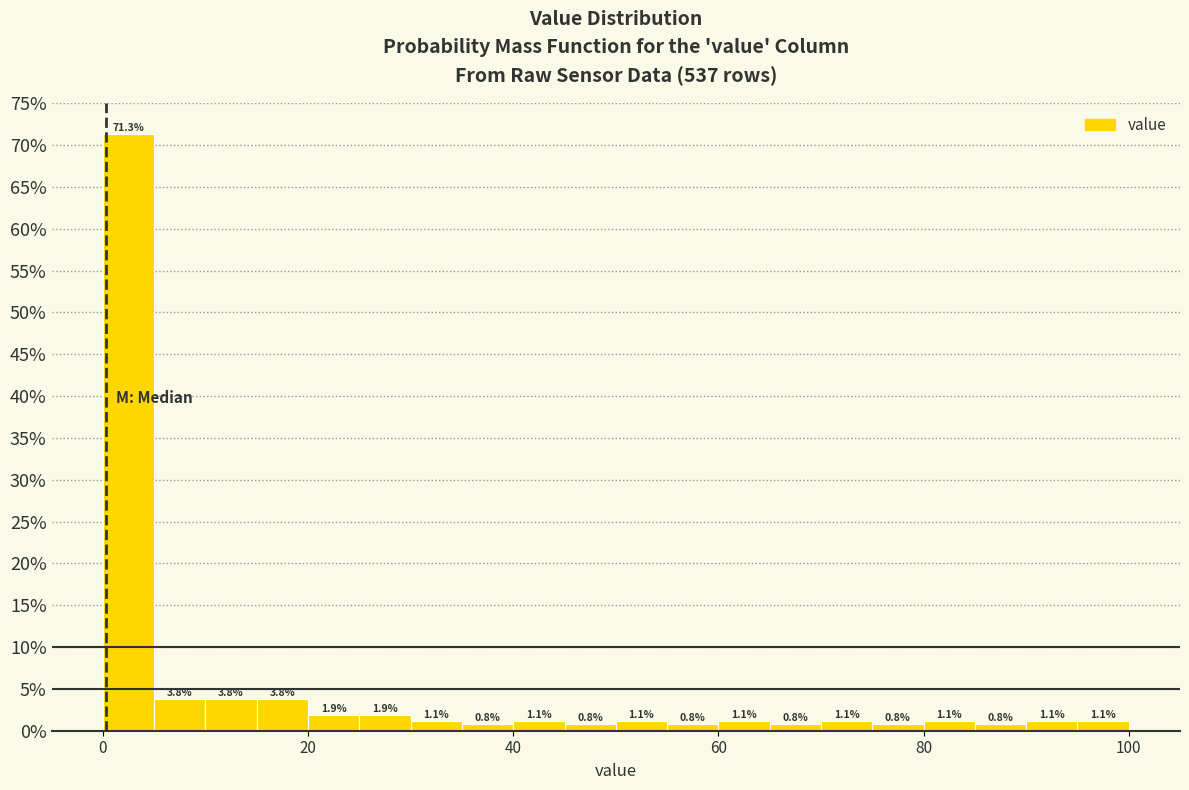

Around what value on the x-axis is the tallest bar? Give the approximate position of its centre, as read against the axis.

2